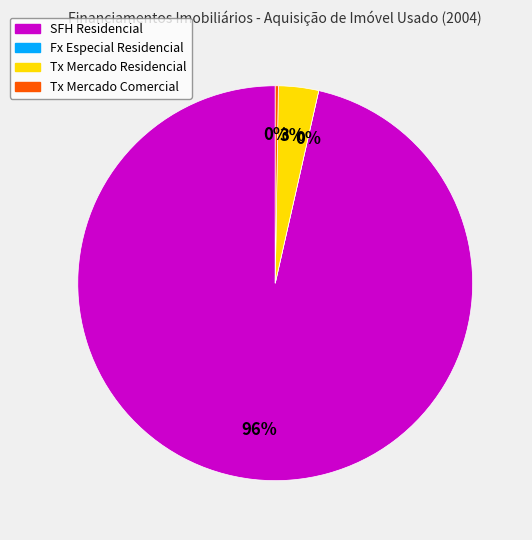

Is SFH Residencial the majority of the pie?

Yes